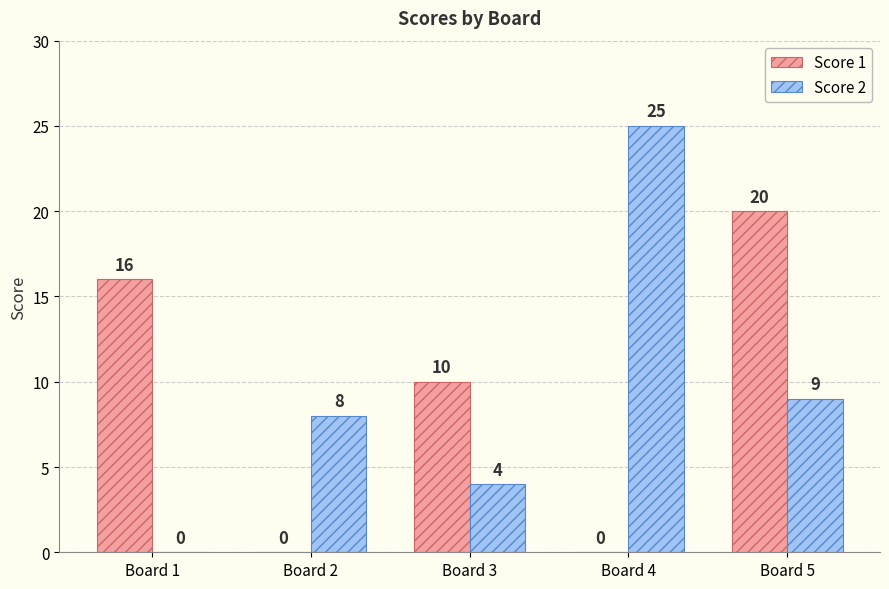

Where does the Score 1 series first go above 10?

Board 1